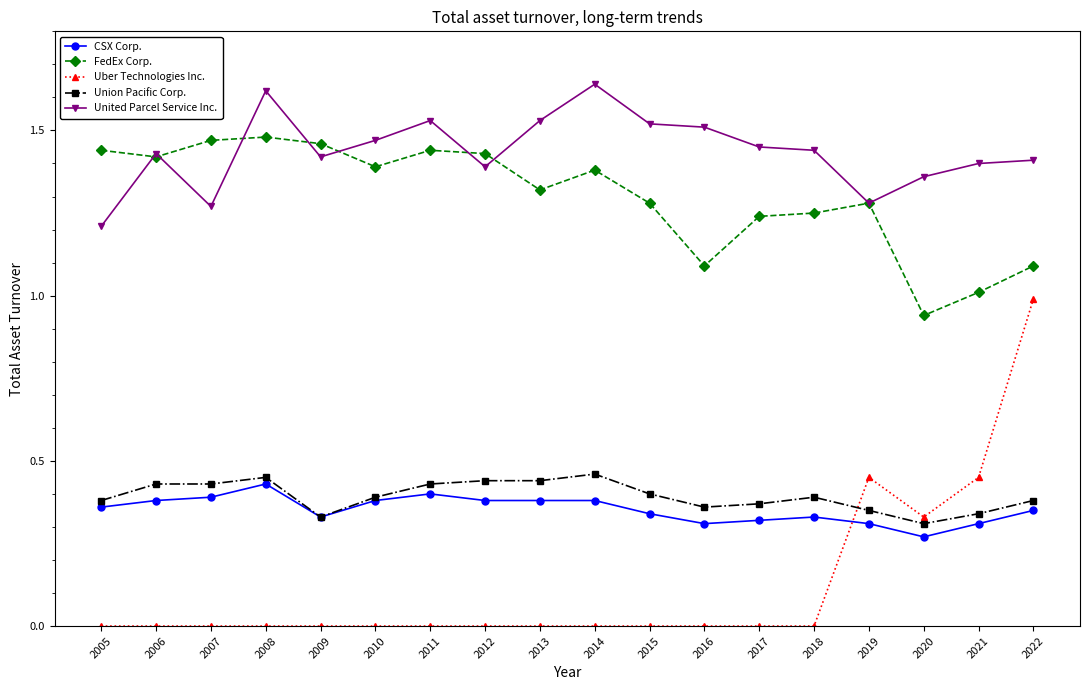

How many lines are shown in the chart?

5